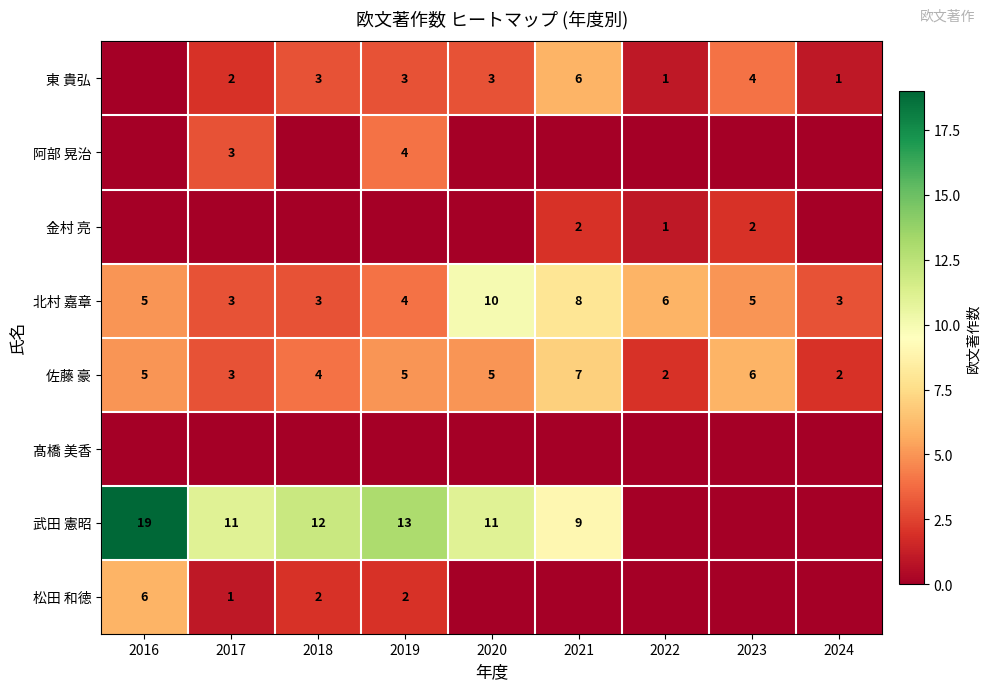

At which label does 北村 嘉章 reach its peak?

2020